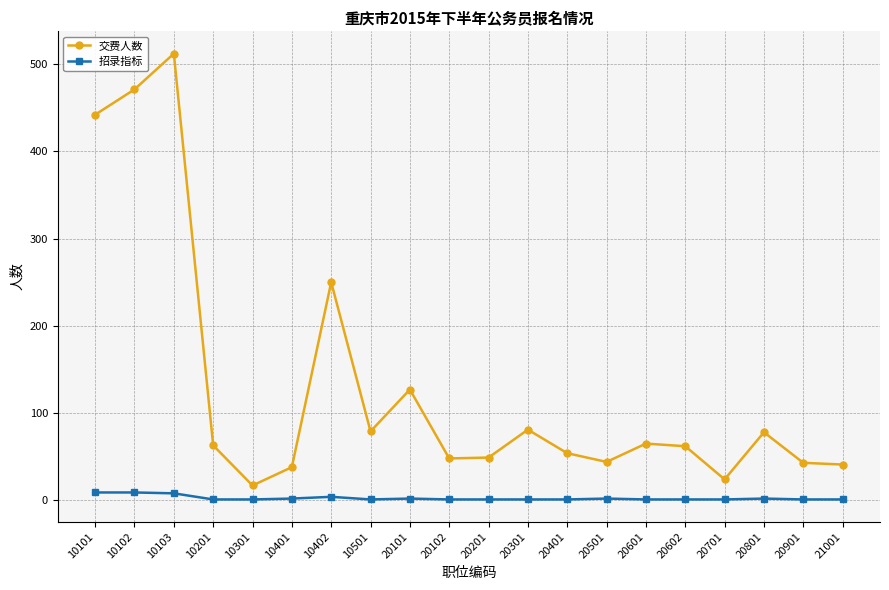

Where is the first local maximum for 交费人数?

10103